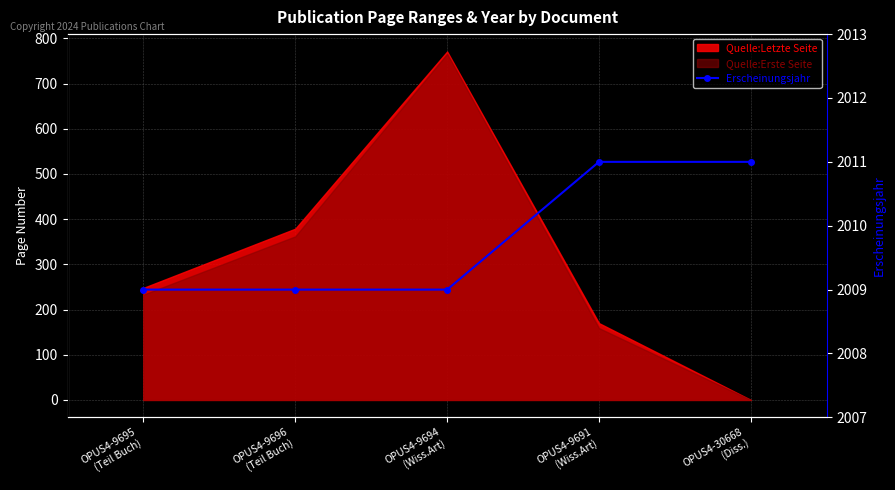

Reading left to right, what are all the values shown in this chart?

2009	2009	2009	2011	2011